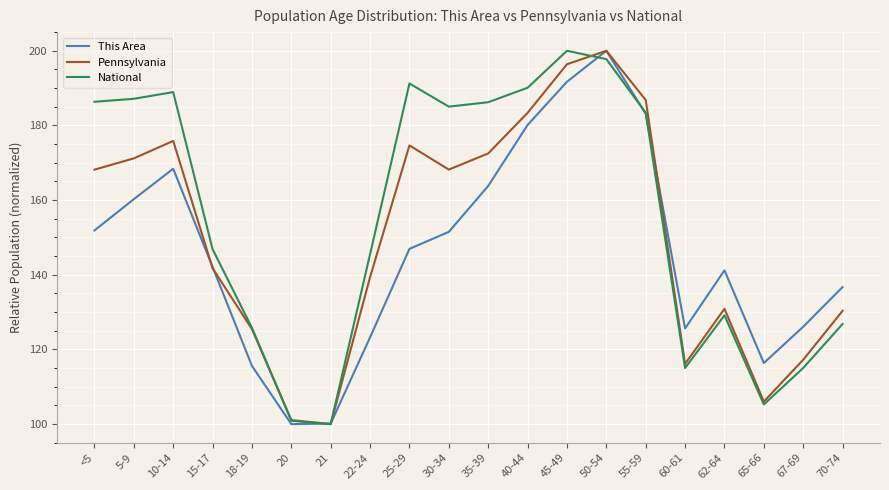

Does the chart display data point markers on the line(s)?

No